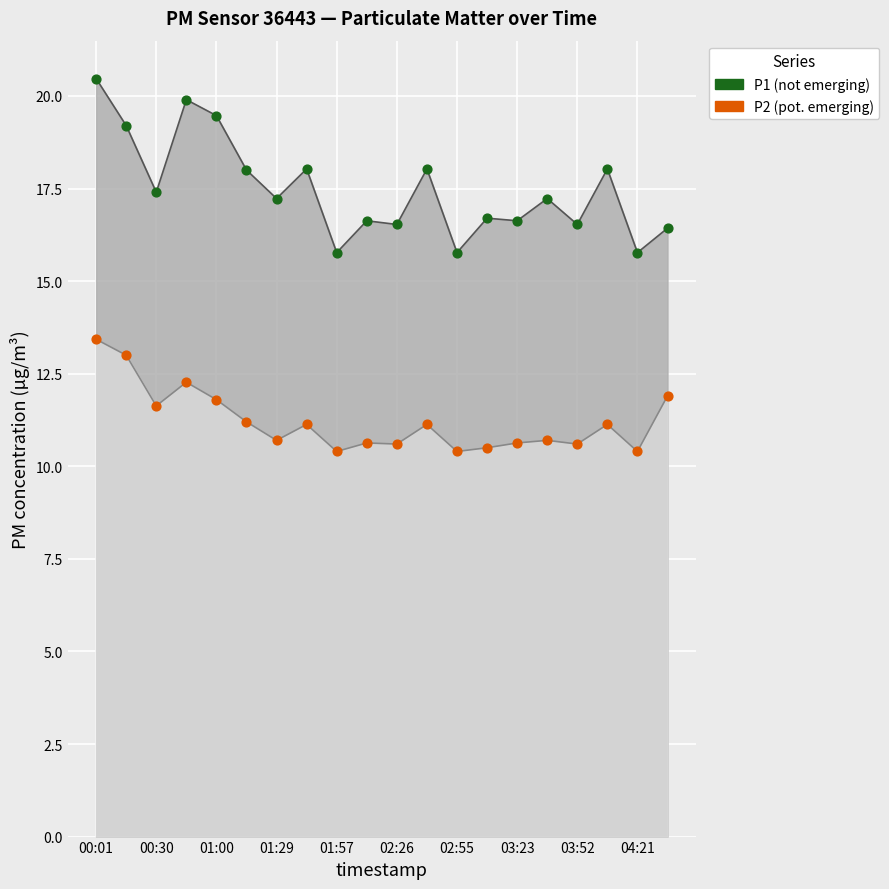

Which series reaches the maximum Y coordinate?

P1 (not emerging)